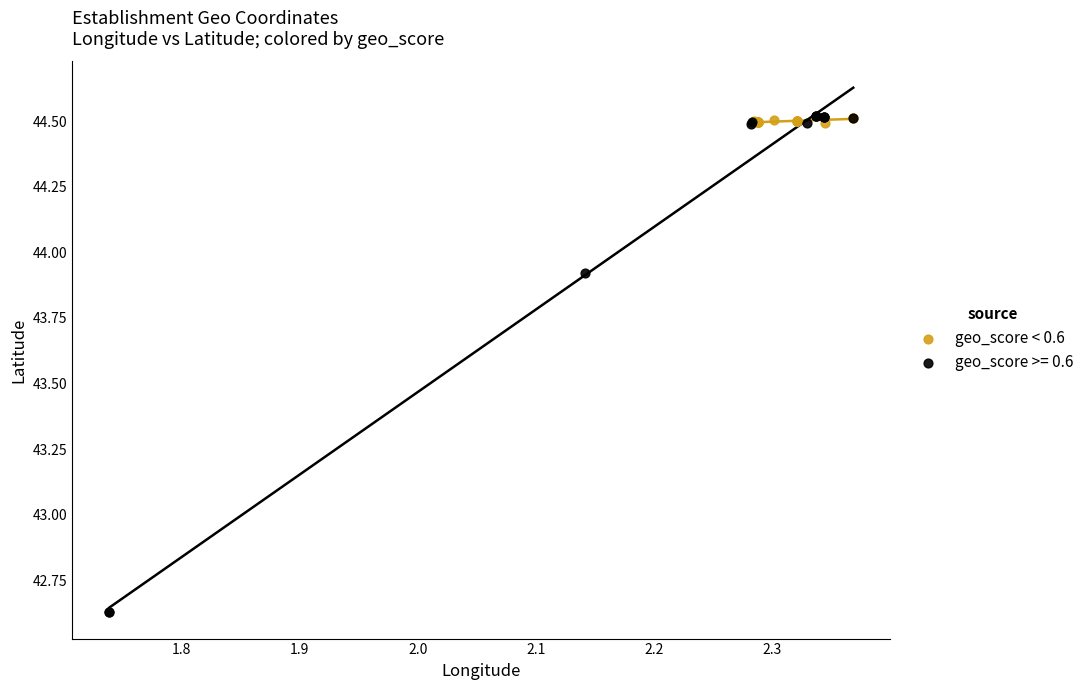

Which series reaches the minimum Y coordinate?

geo_score >= 0.6